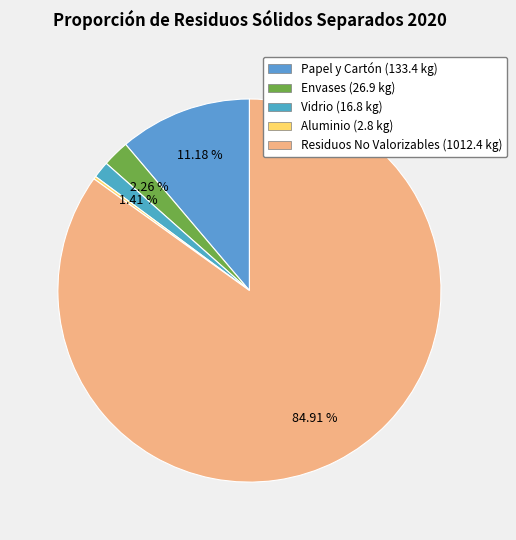

Is it true that Residuos No Valorizables is 85% of the pie?

True